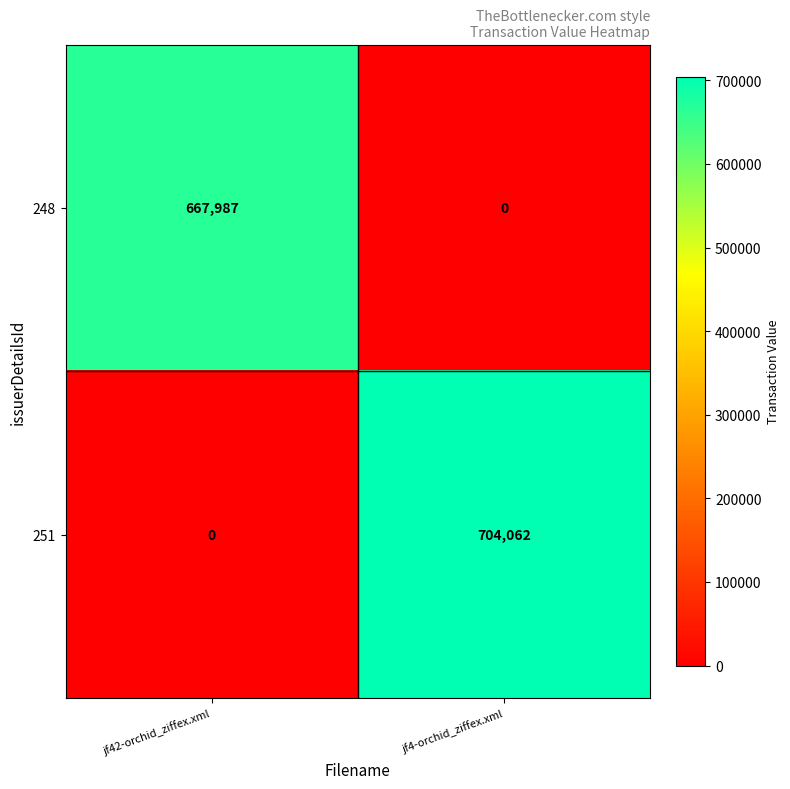

True or false: 251 has a value of 704062 at jf4-orchid_ziffex.xml.

True